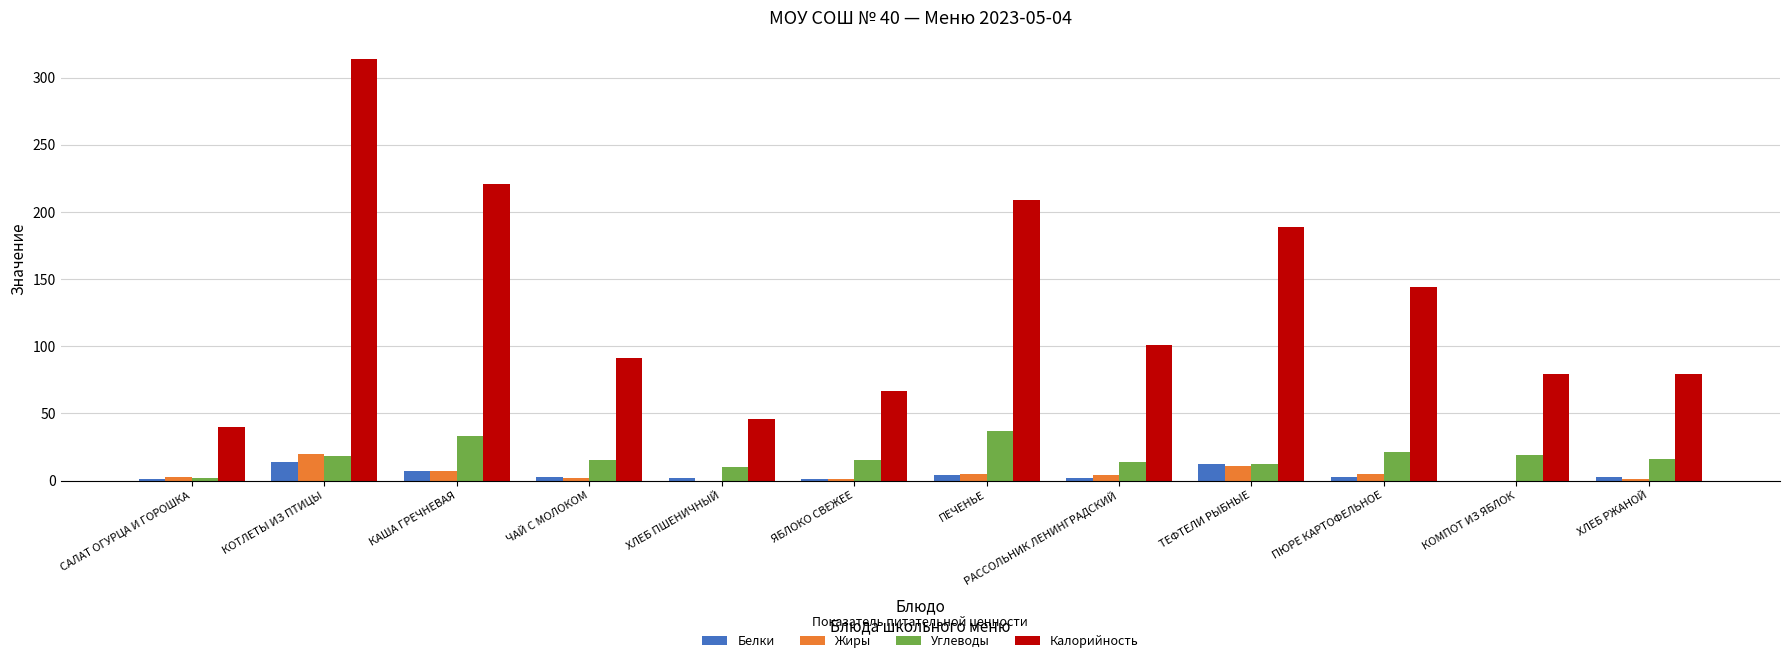

What is the approximate value of Белки at КАША ГРЕЧНЕВАЯ?

7